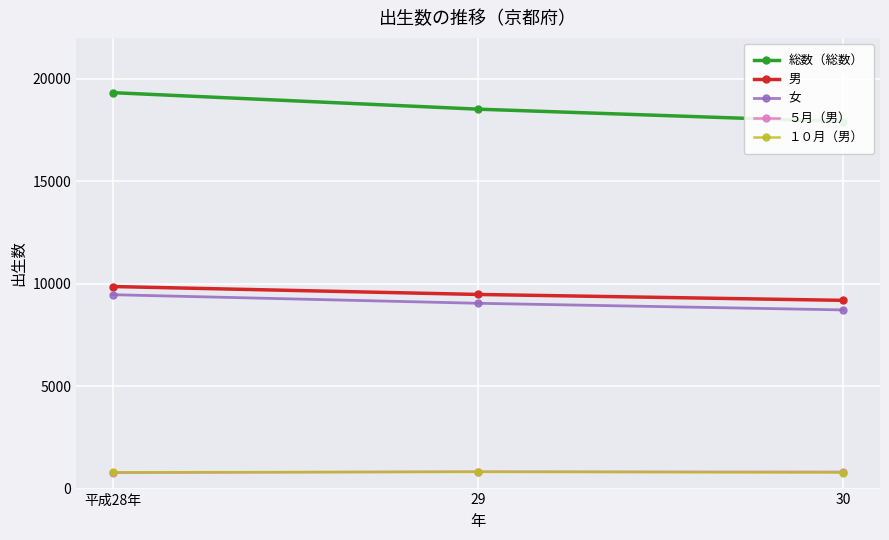

The value of 男 at 29 is 3215. True or false?

False